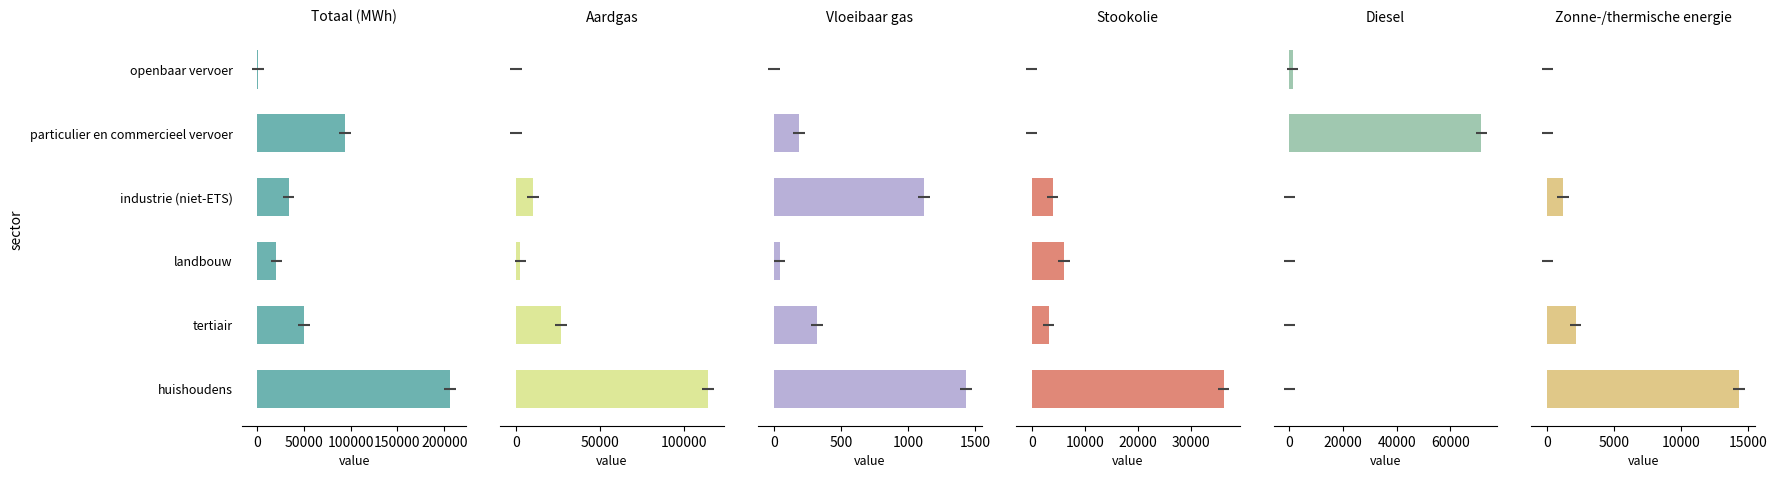

What is the value of the Vloeibaar gas bar at the 5th from the left?

187.6